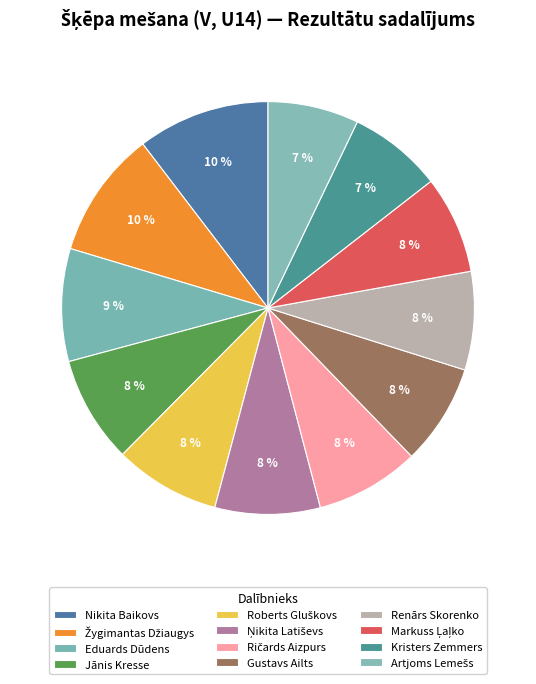

To the nearest percent, what is the difference between the largest and smallest slice percentages?

3%